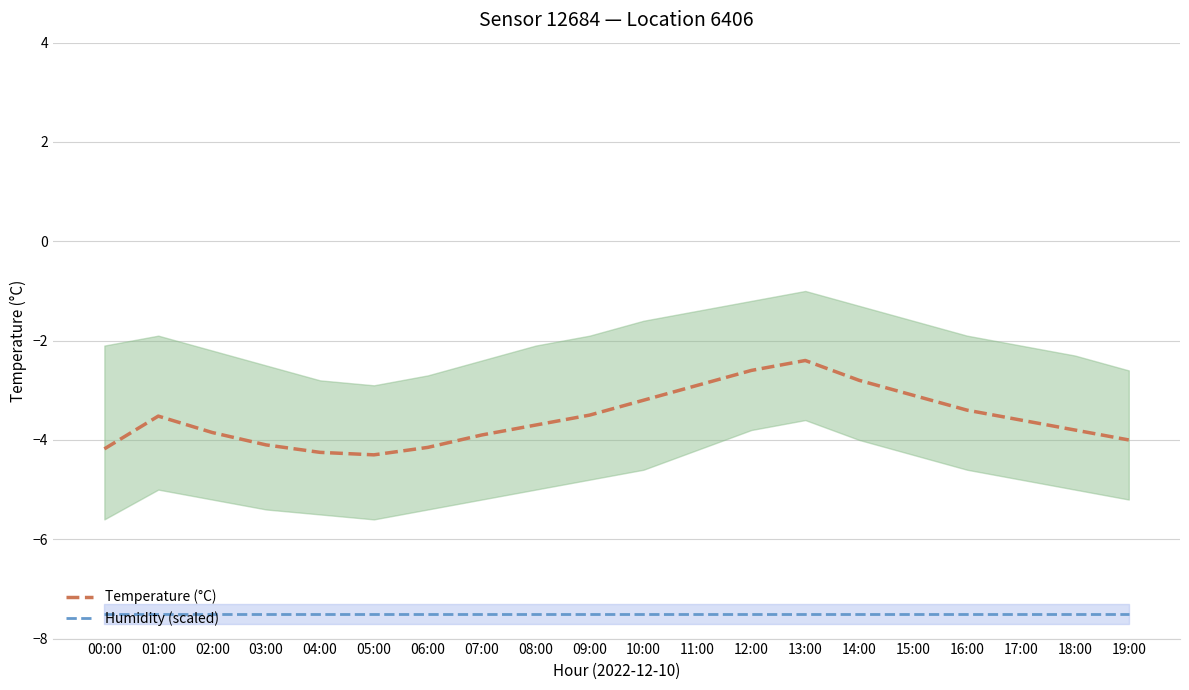

True or false: Temperature (°C) and Humidity (scaled) cross at least once.

False